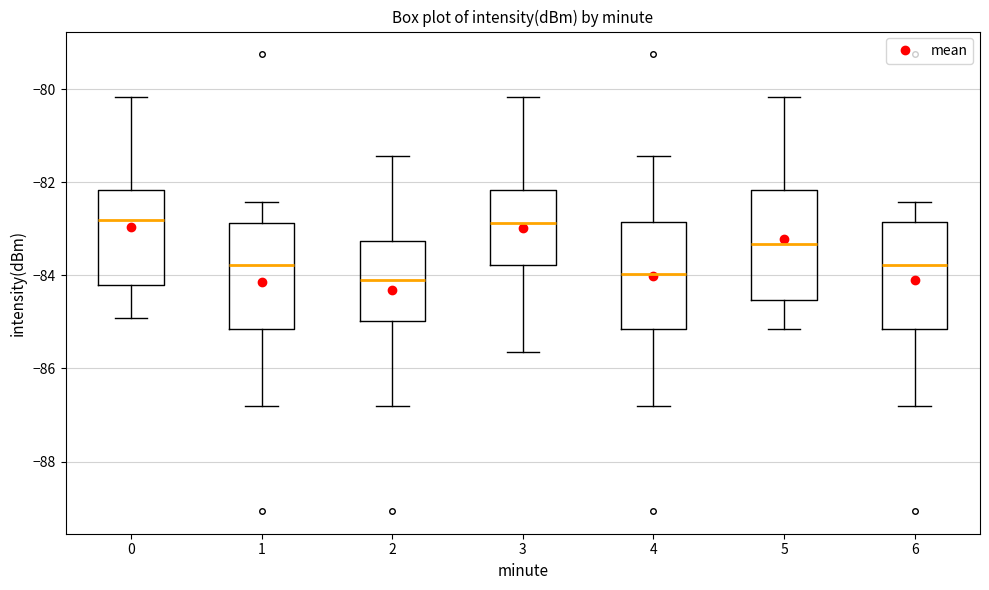

Reading left to right, transcribe this box plot: for each box, give where its median line is, the range the box spans, and where its two whiskers end, as read against the y-axis. The values are not printed on the chart, so give them approximately, as read against the axis.

0: median -82.8, box -84.2 to -82.2, whiskers -85.0 to -80.2
1: median -83.8, box -85.2 to -82.8, whiskers -86.8 to -82.4
2: median -84.0, box -85.0 to -83.2, whiskers -86.8 to -81.4
3: median -82.8, box -83.8 to -82.2, whiskers -85.6 to -80.2
4: median -84.0, box -85.2 to -82.8, whiskers -86.8 to -81.4
5: median -83.4, box -84.6 to -82.2, whiskers -85.2 to -80.2
6: median -83.8, box -85.2 to -82.8, whiskers -86.8 to -82.4